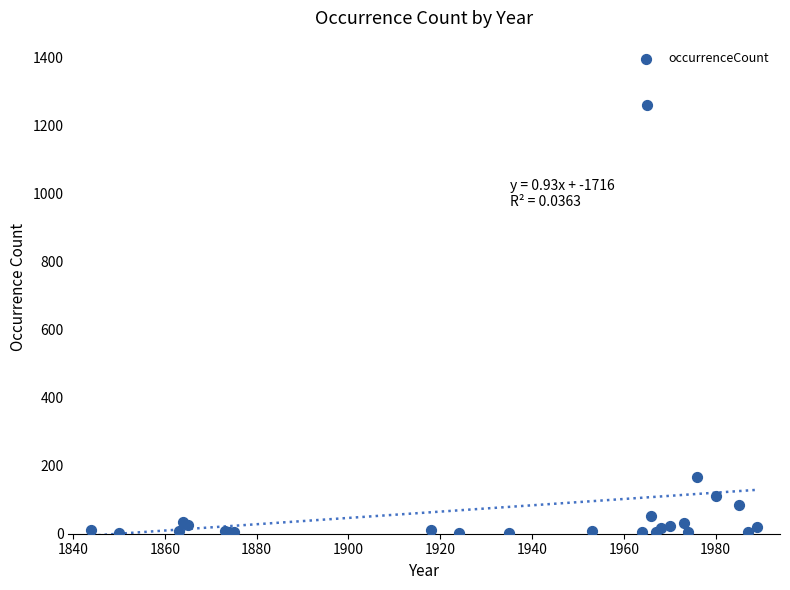

What Y value in the scatter plot is closest to 631?

168